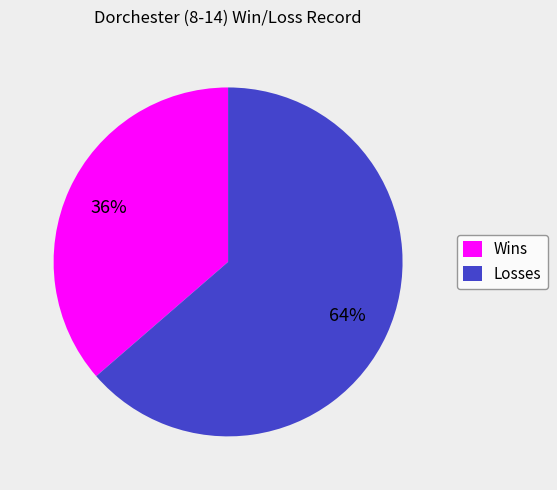

How many segments does this pie chart have?

2